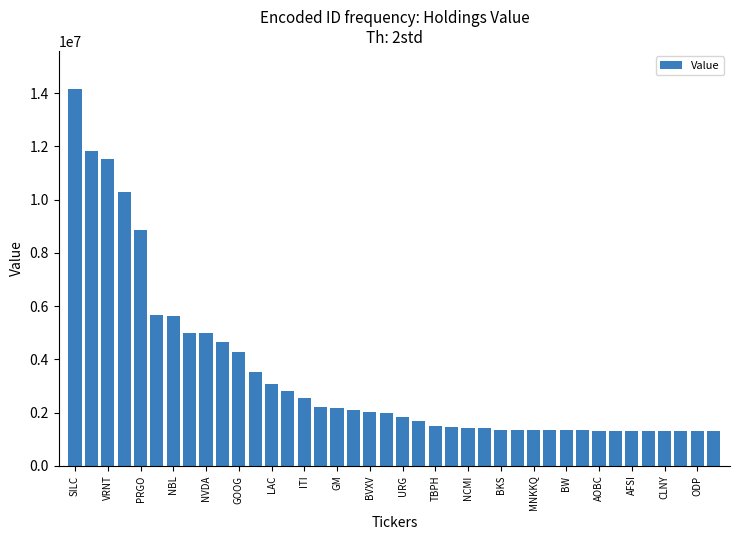

What is the greatest value displayed?

14172000